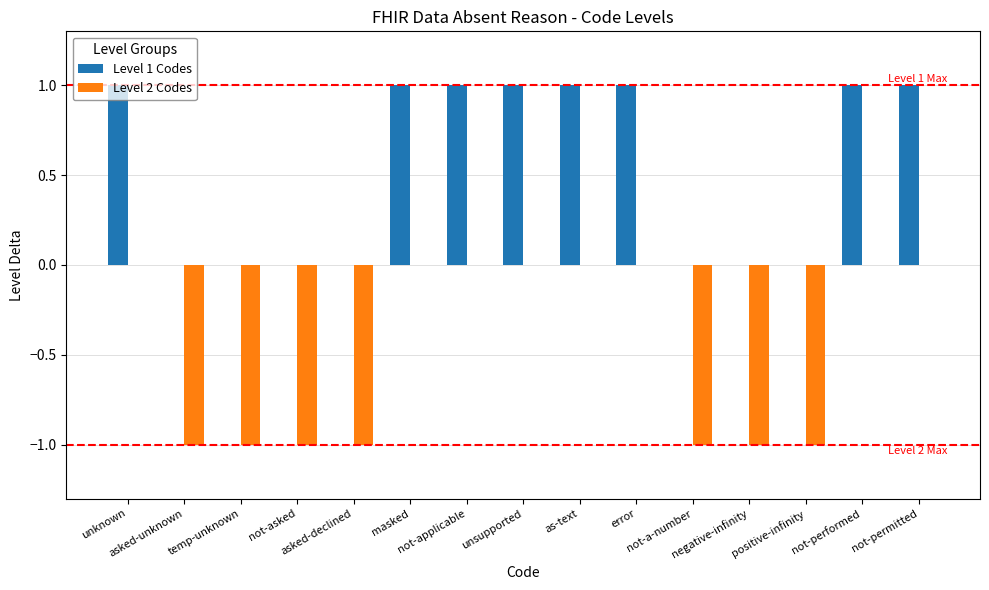

Which series has the largest total across all categories?

Level 1 Codes